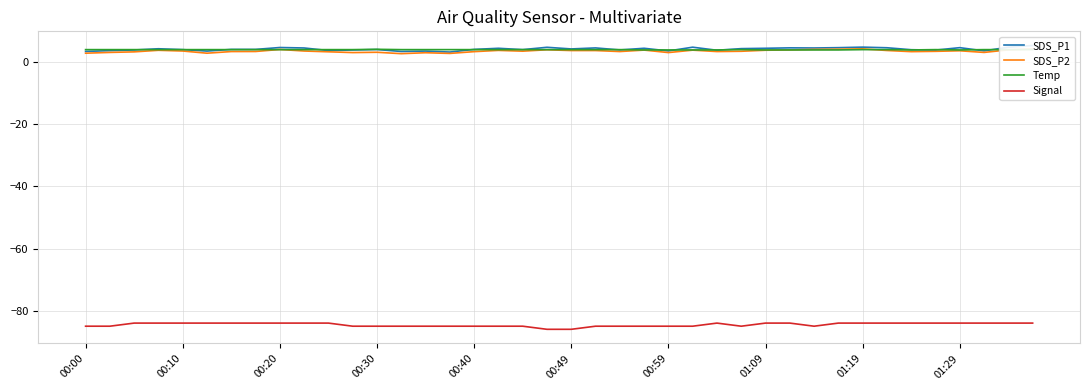

At how many categories does at least one series exceed -12?

40